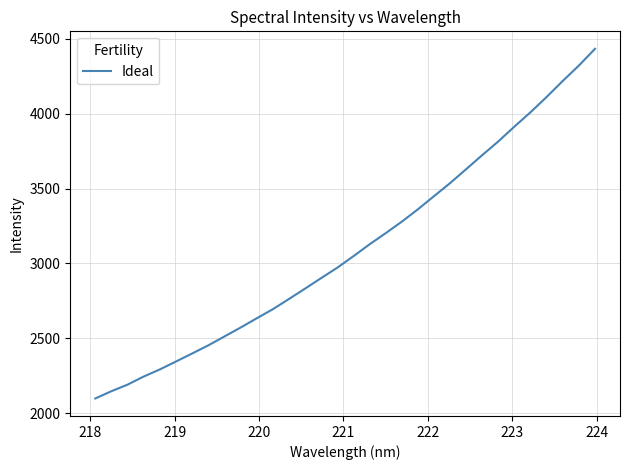

What is the maximum value shown in the chart?

4432.6